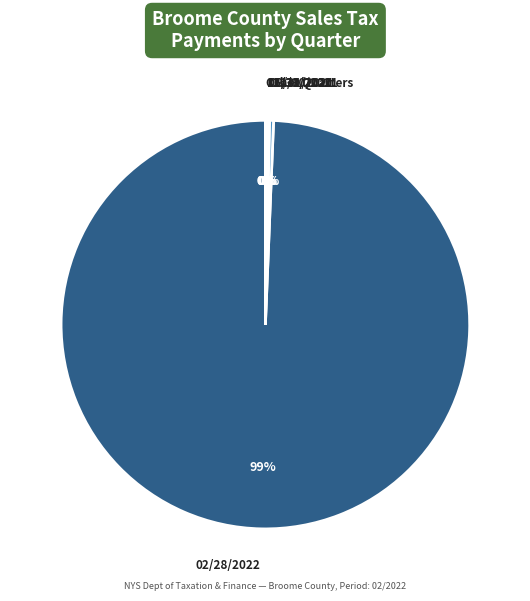

What is the largest slice in the pie chart?

02/28/2022